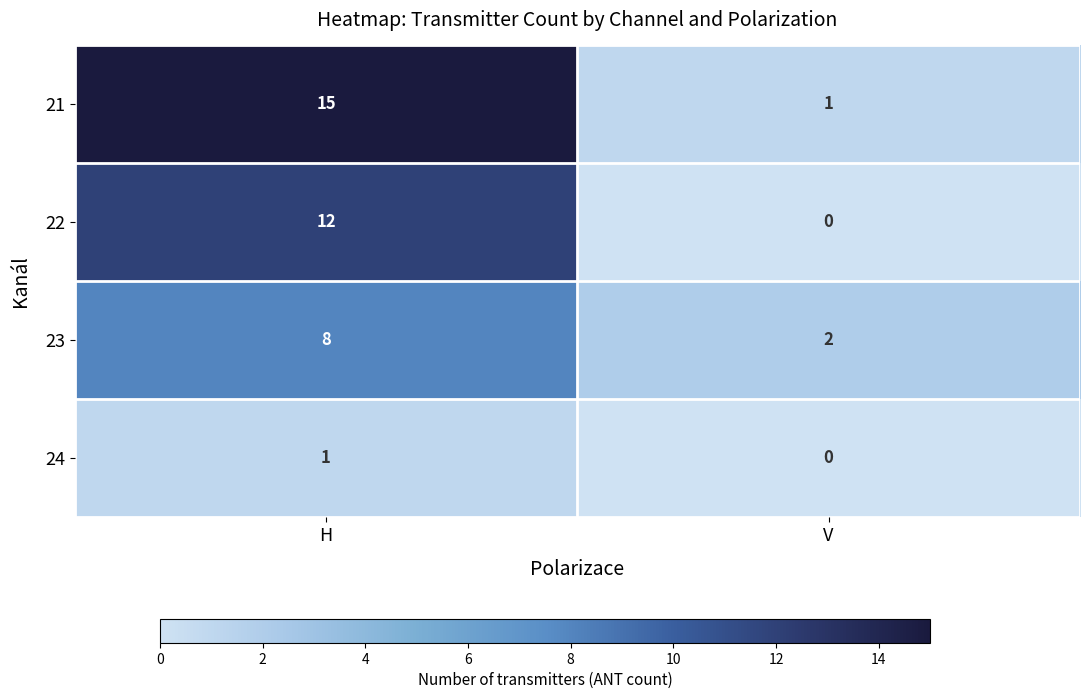

Which series has the largest range (max minus min)?

21